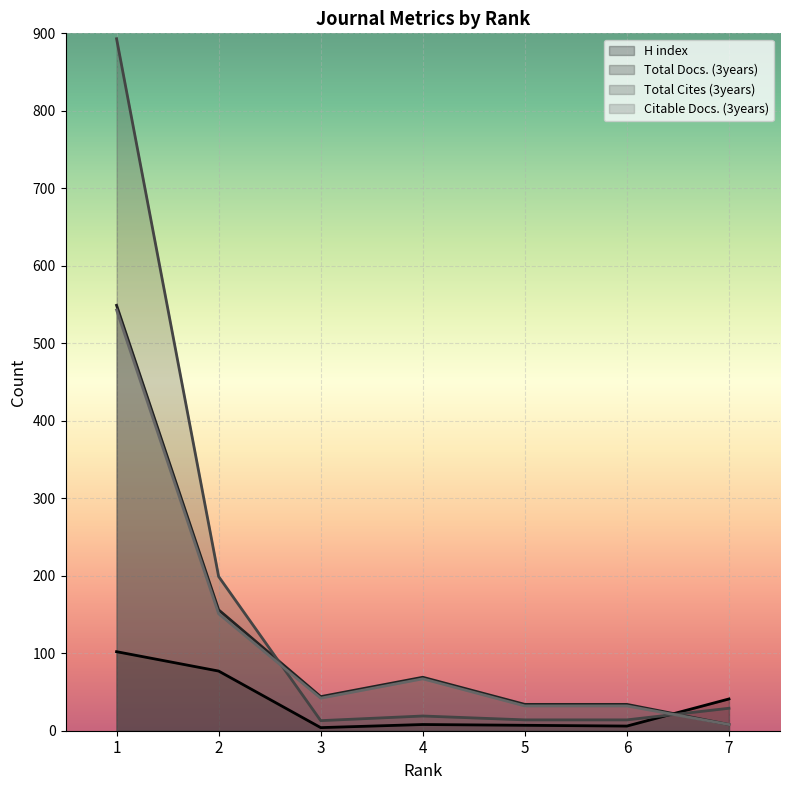

At which label is Total Docs. (3years) closest to 278?

2